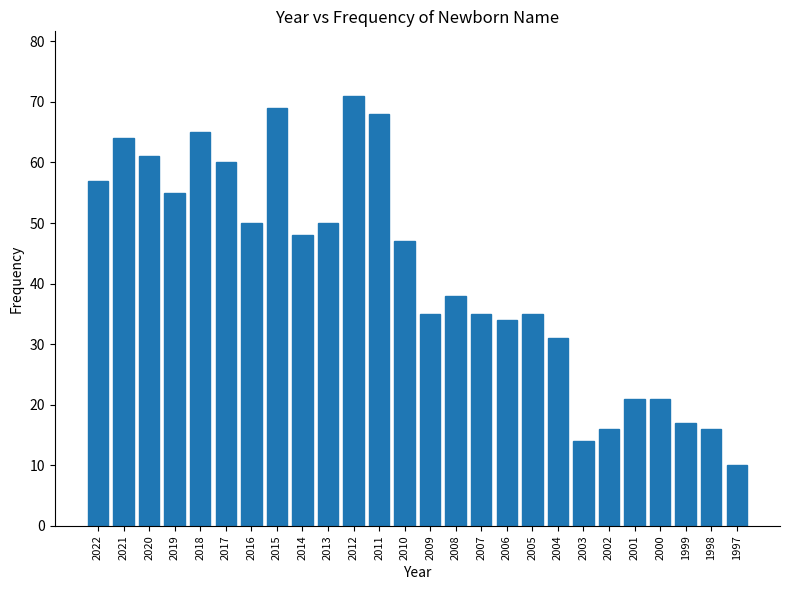

Reading right to left, transcribe all the data shown in this chart.

1997=10	1998=16	1999=17	2000=21	2001=21	2002=16	2003=14	2004=31	2005=35	2006=34	2007=35	2008=38	2009=35	2010=47	2011=68	2012=71	2013=50	2014=48	2015=69	2016=50	2017=60	2018=65	2019=55	2020=61	2021=64	2022=57